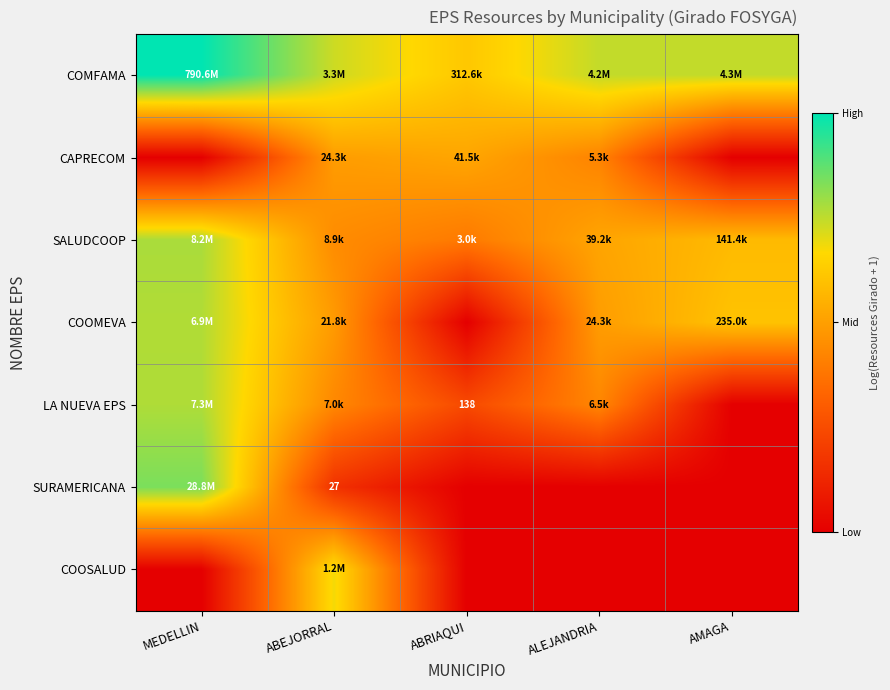

The COOMEVA series shows 15.8 at ALEJANDRIA. True or false?

False